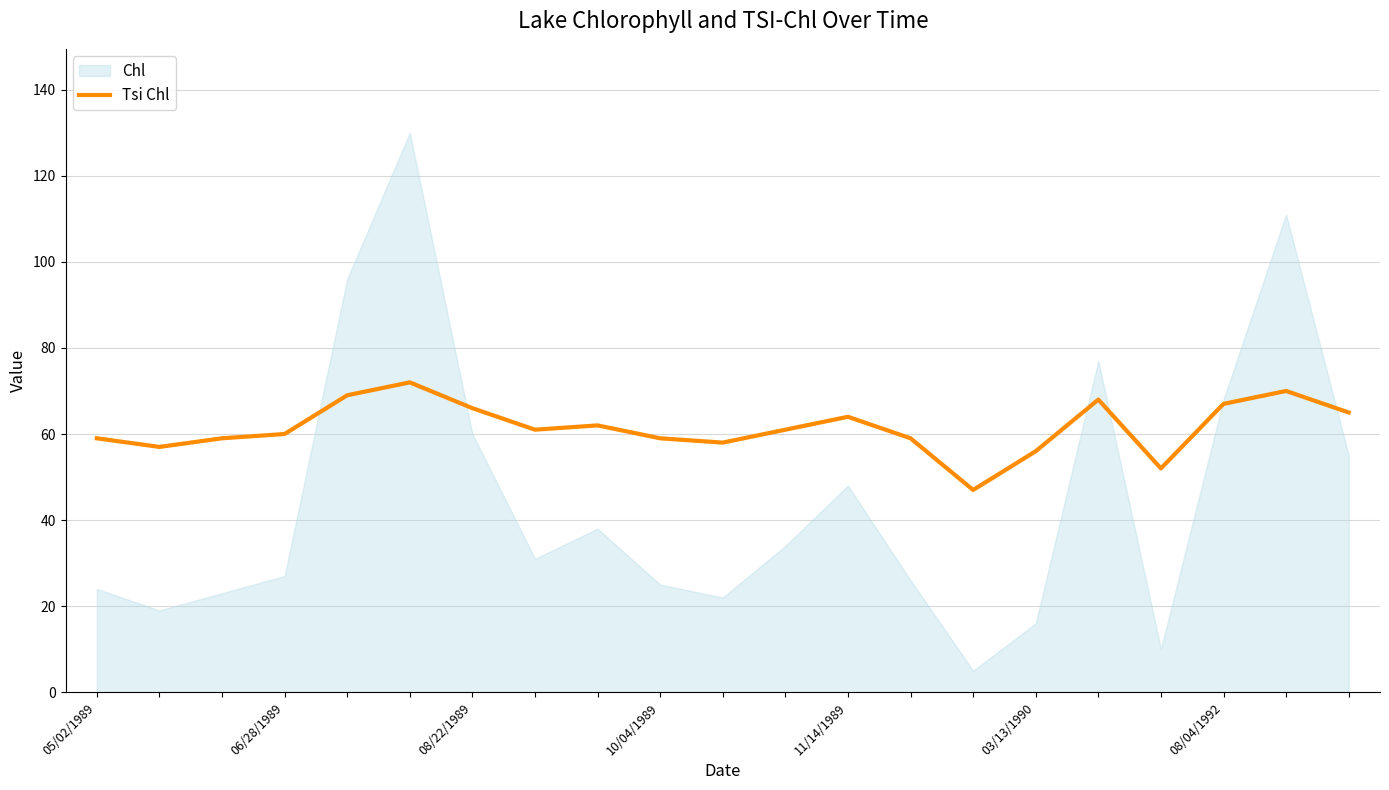

How many data points does each series have?

21